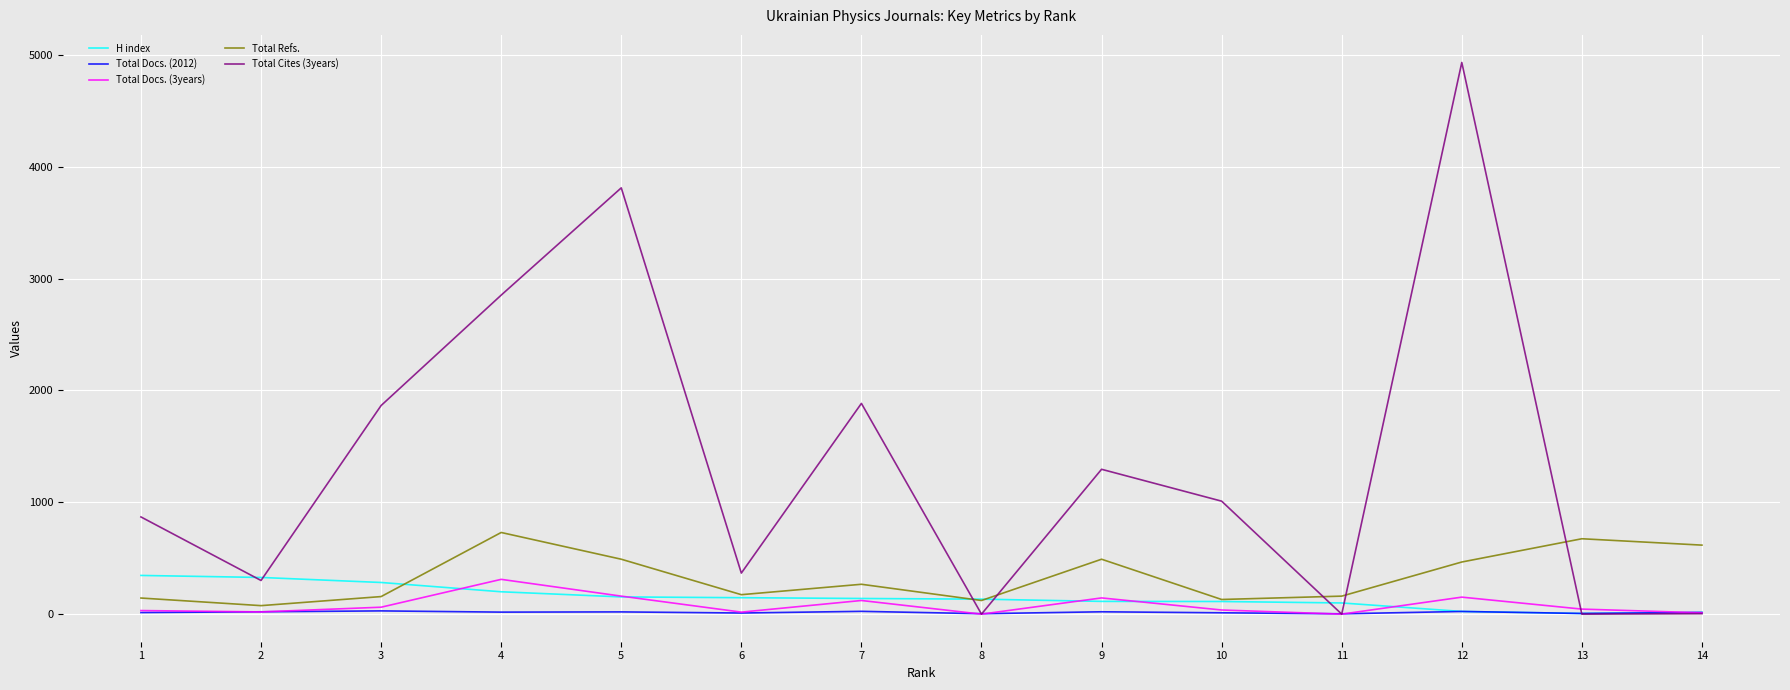

What is the sum of the Total Docs. (3years) values at 8 and 9?

145